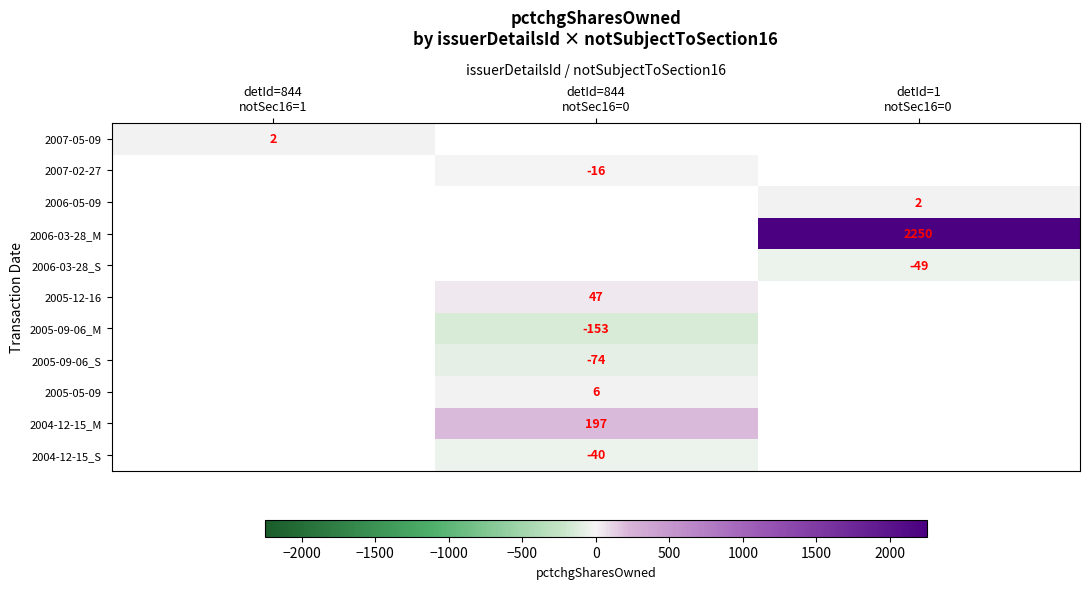

Which label corresponds to the largest value in the chart?

detId=1
notSec16=0